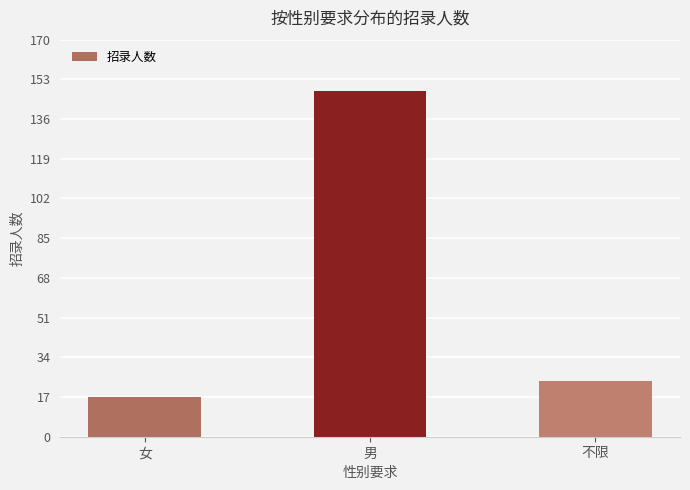

Rank the categories by value from highest to lowest.

男, 不限, 女